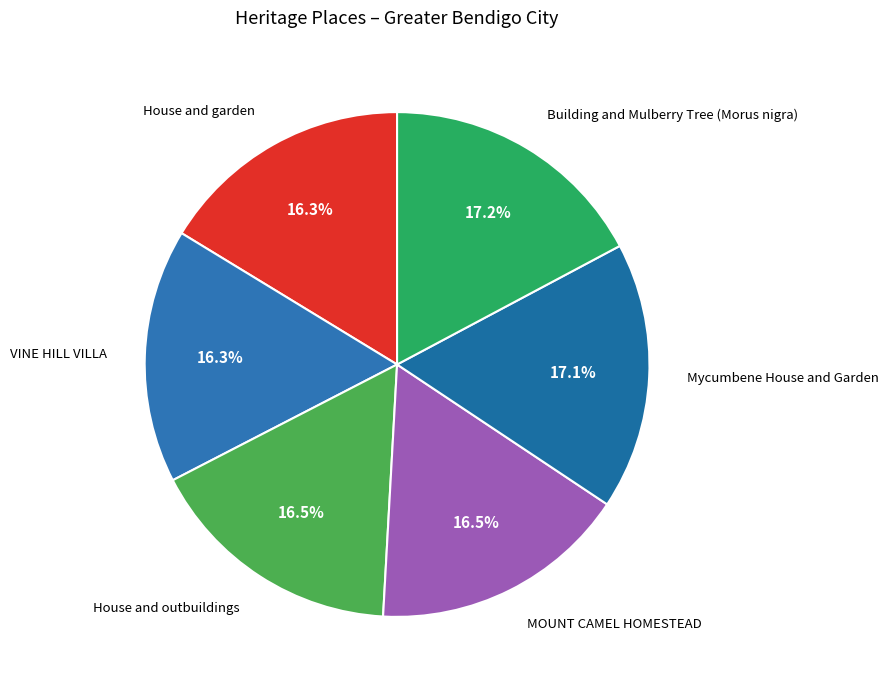

Does MOUNT CAMEL HOMESTEAD account for over 50% of the chart?

No